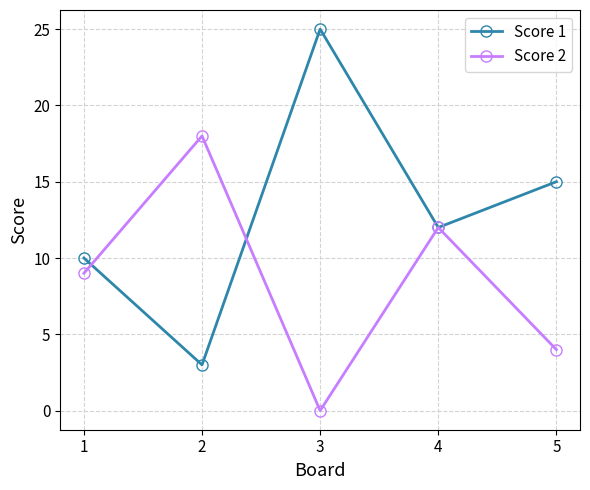

Count the number of categories in the chart.

5